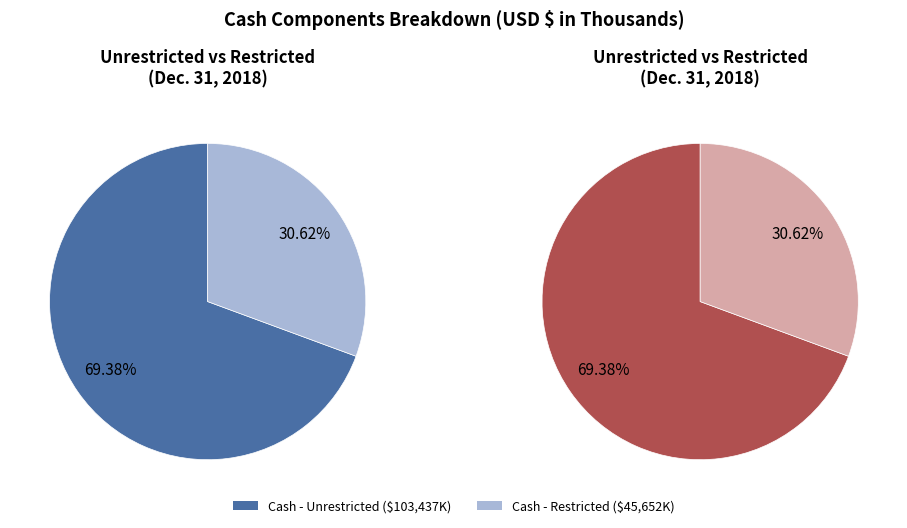

What is the smallest slice in the pie chart?

Cash and cash equivalents - restricted